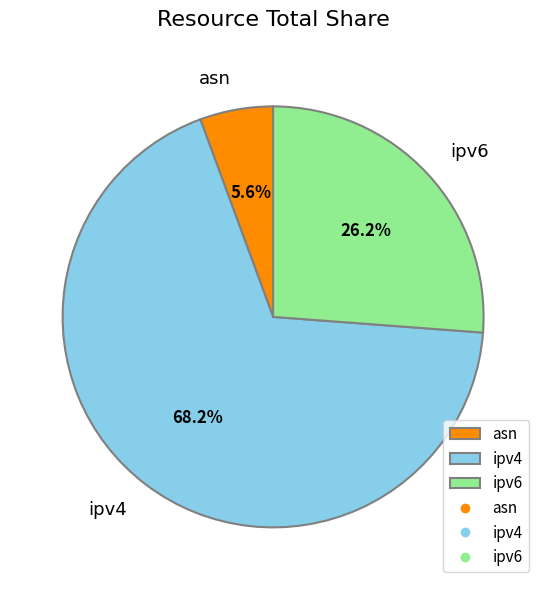

Which has a higher value, asn or ipv6?

ipv6